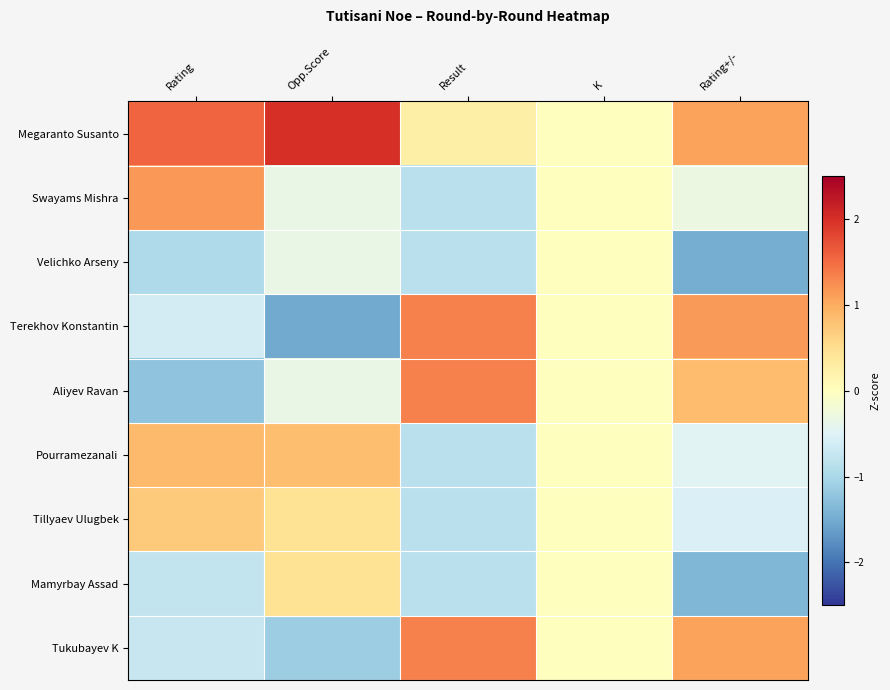

What is the maximum value shown in the chart?

2.0